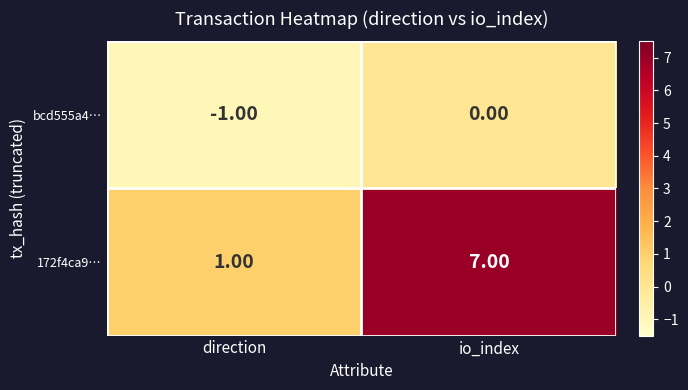

How many data points does each series have?

2